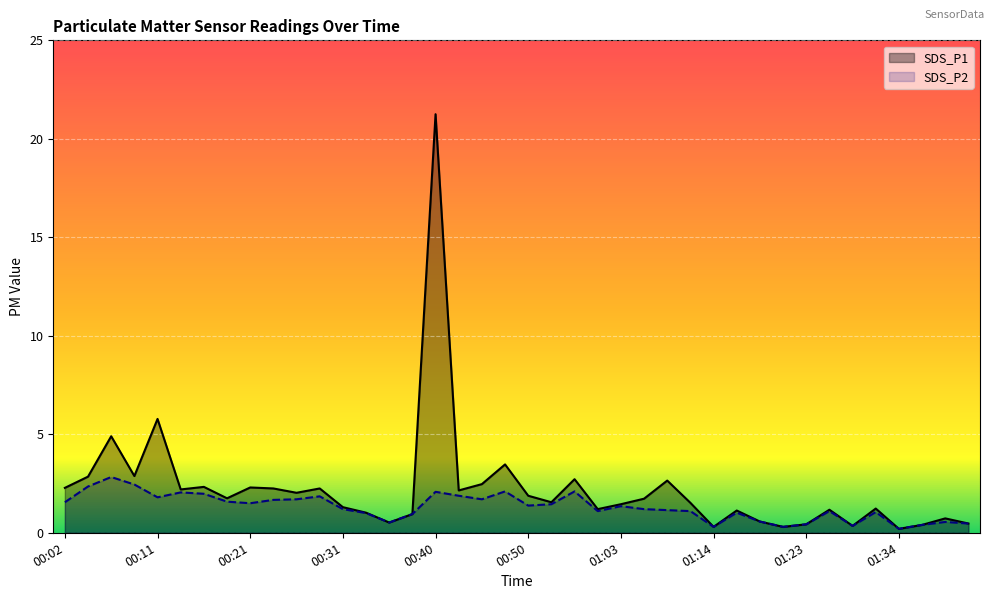

True or false: SDS_P2 and SDS_P1 intersect in this chart.

False